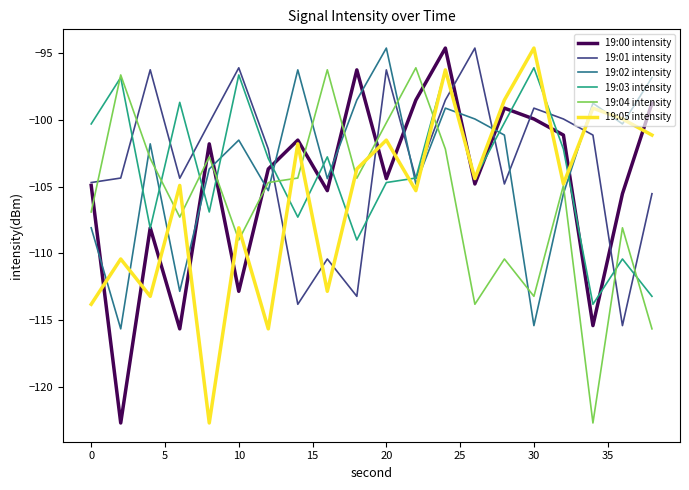

What is the lowest value of the 19:00 intensity series?

-122.7